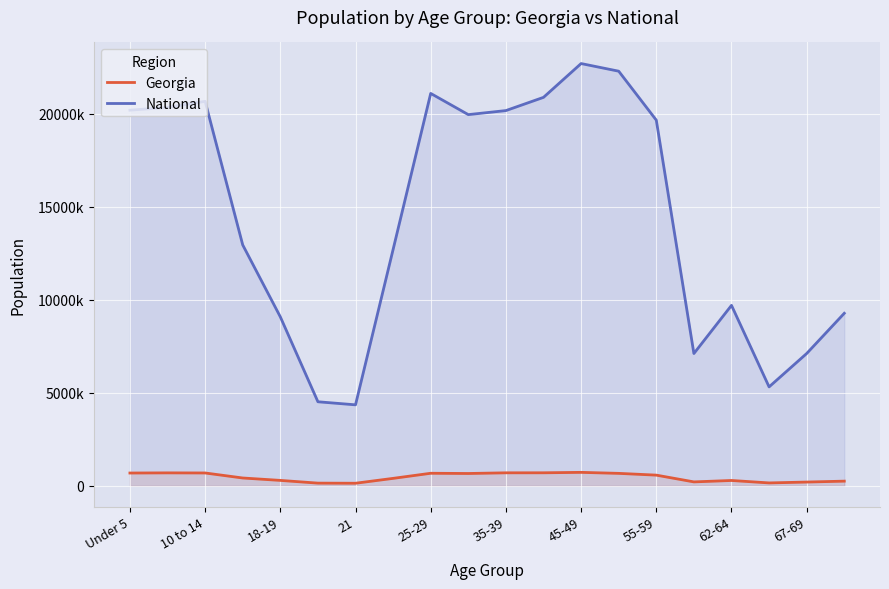

How many series are shown in this chart?

2